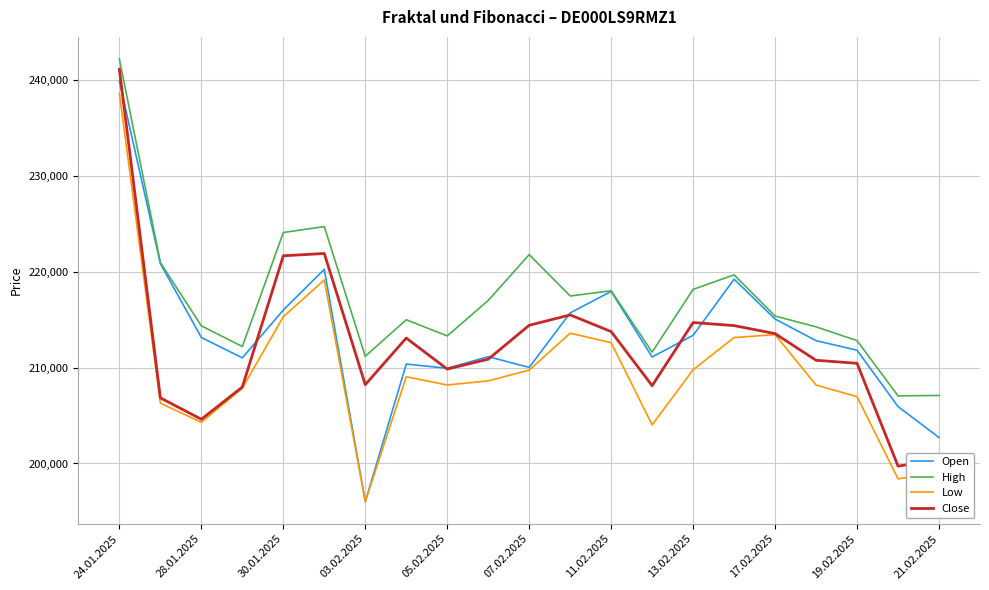

Which series has the largest range (max minus min)?

Open